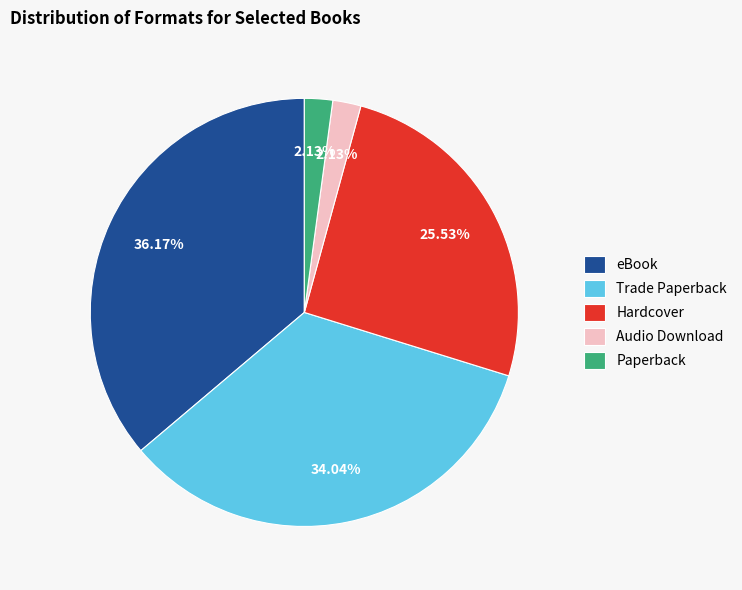

To the nearest percent, what portion does Trade Paperback represent?

34%